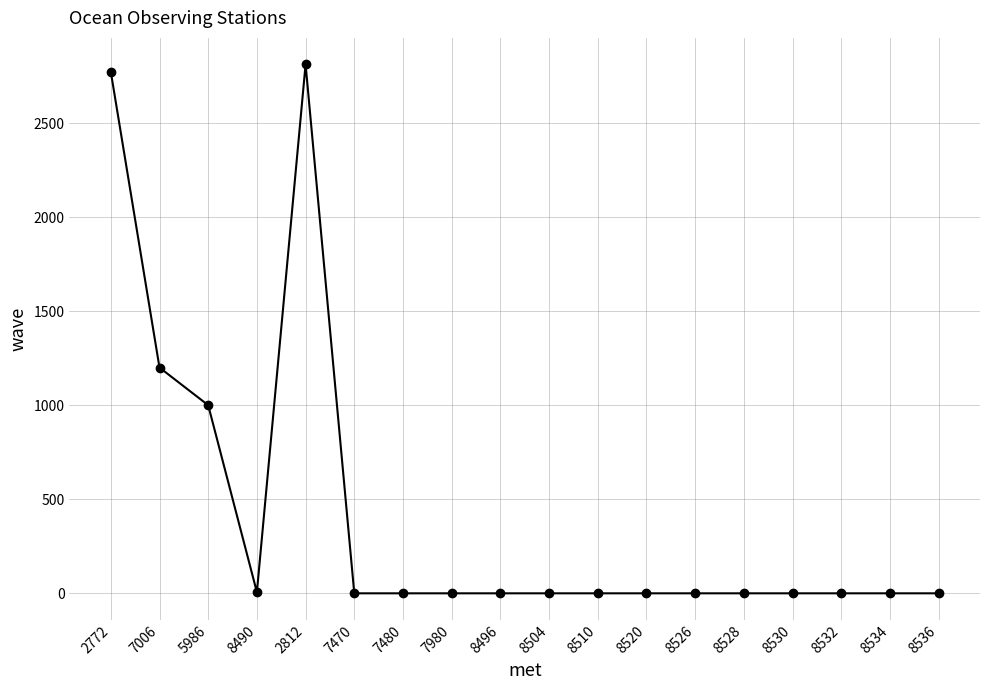

What is the change in value from 5986 to 8526?

-1000